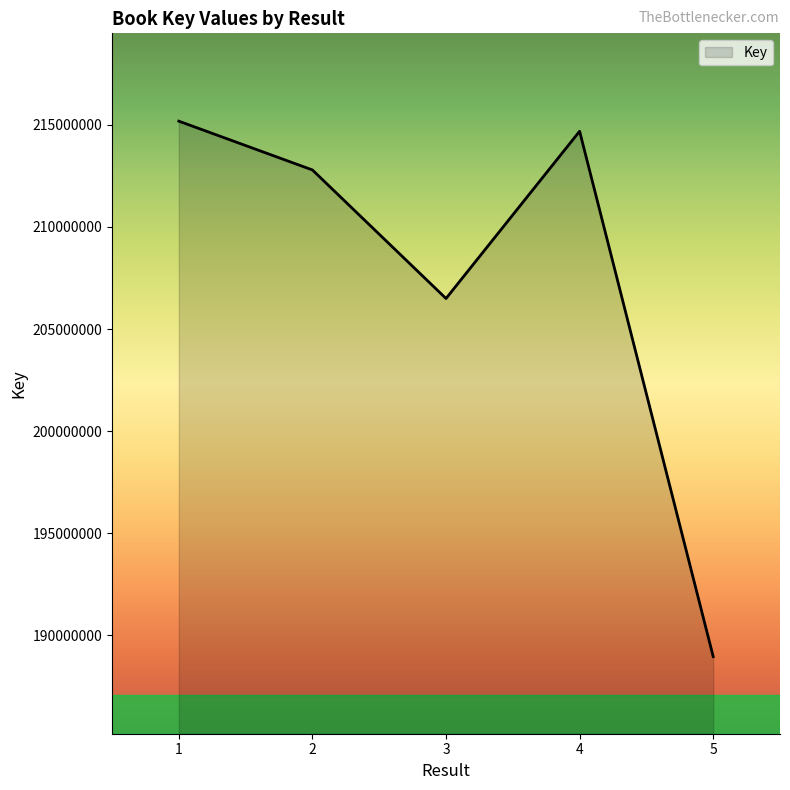

Reading left to right, transcribe all the data shown in this chart.

215186173	212795451	206496393	214692360	188948469